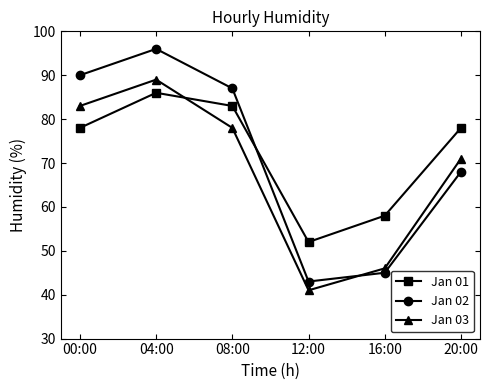

What is the difference between the Jan 02 values at 00:00 and 16:00?

45